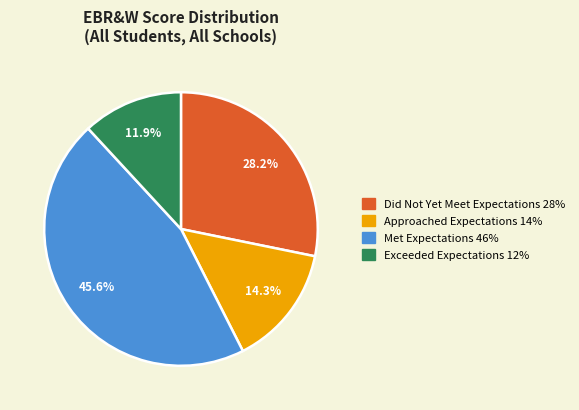

Is there any slice that represents more than half of the pie?

No